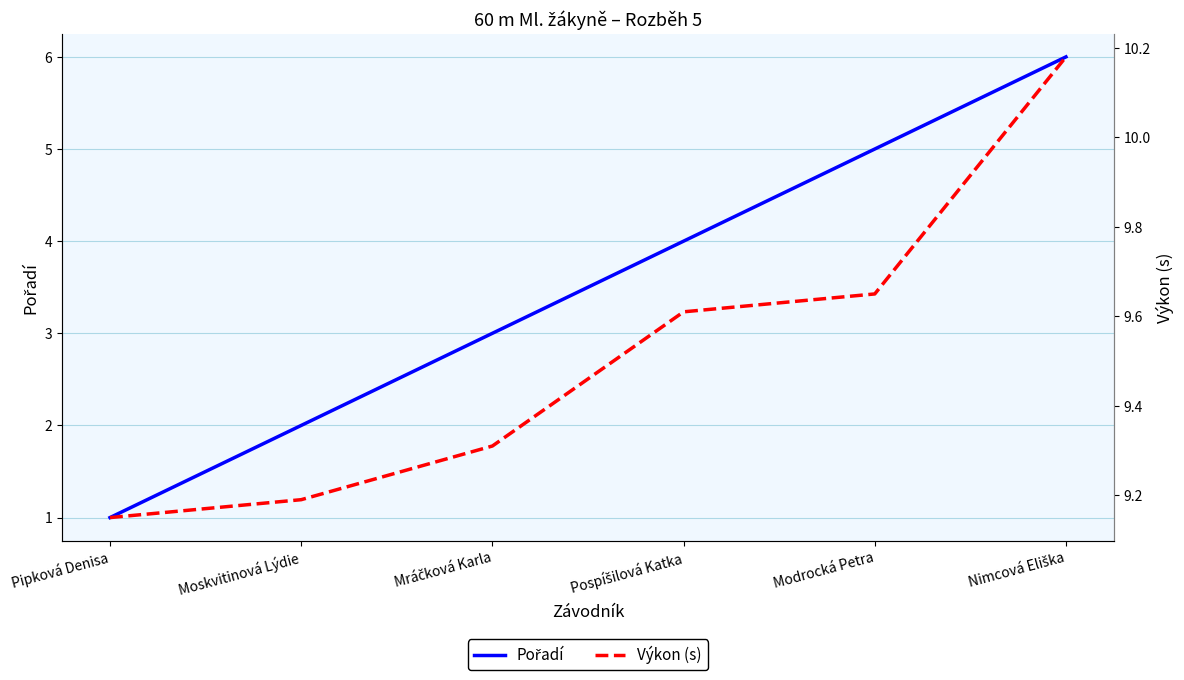

Between Modrocká Petra and Nimcová Eliška, which is larger?

Nimcová Eliška